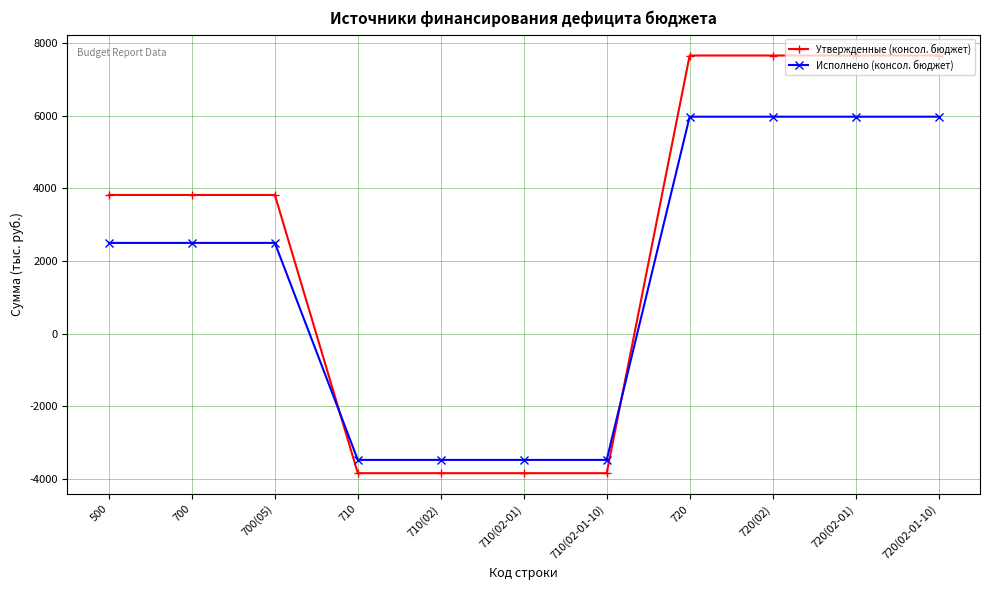

What are all the series names shown in the legend?

Утвержденные (консол. бюджет), Исполнено (консол. бюджет)